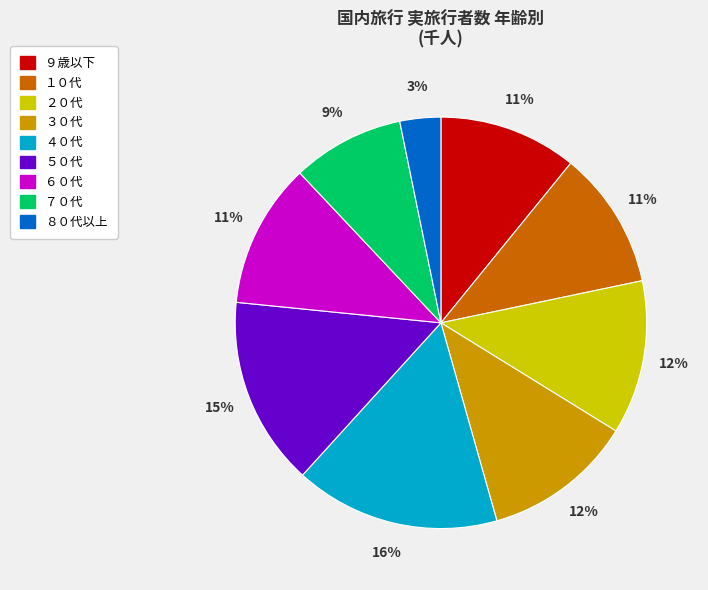

What percentage is the ３０代 slice, to the nearest percent?

12%